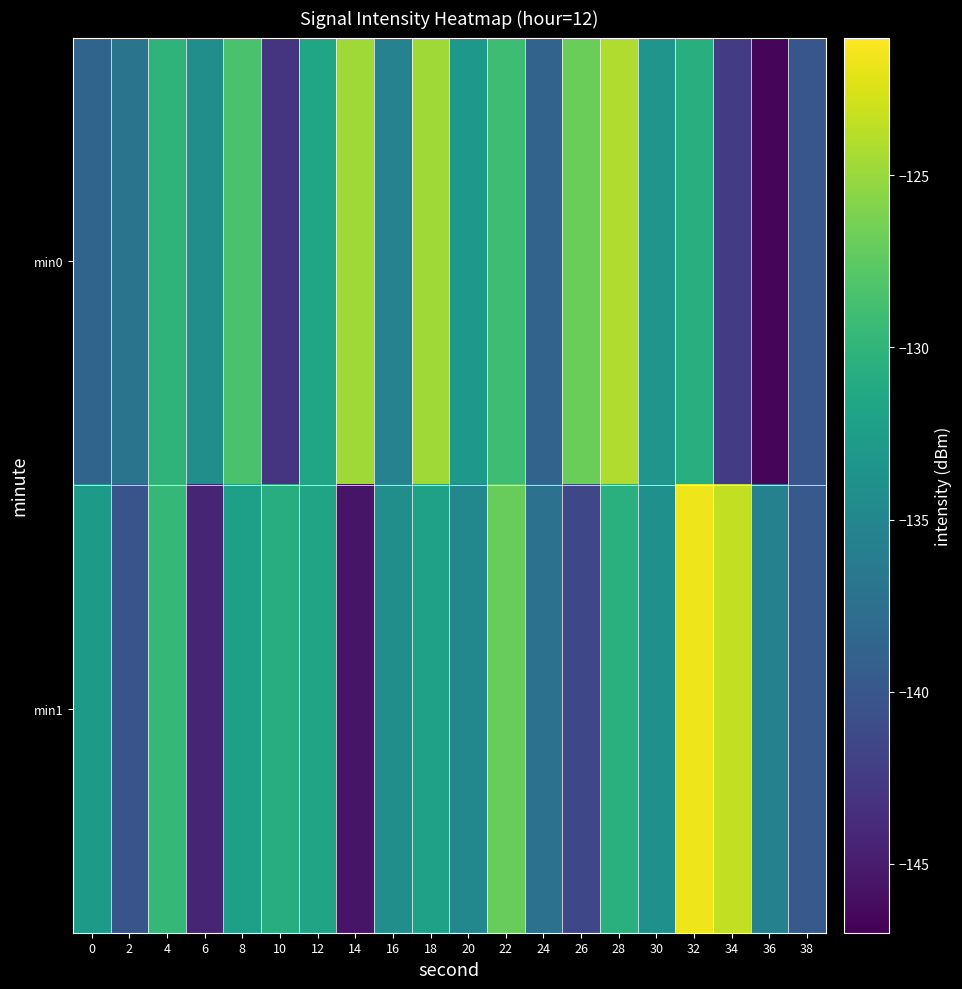

At how many categories does at least one series exceed -131?

10